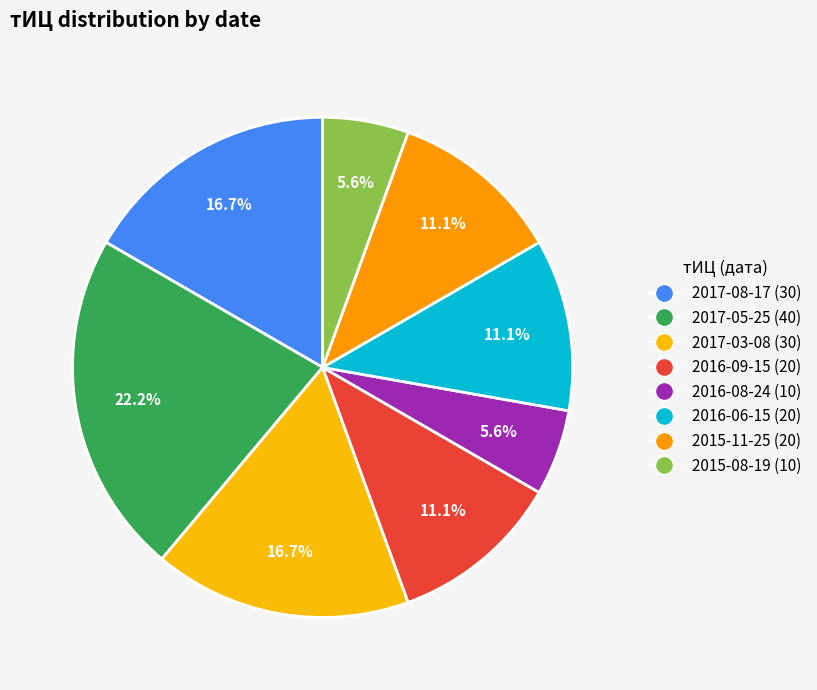

Which slice is the largest?

2017-05-25 (40)